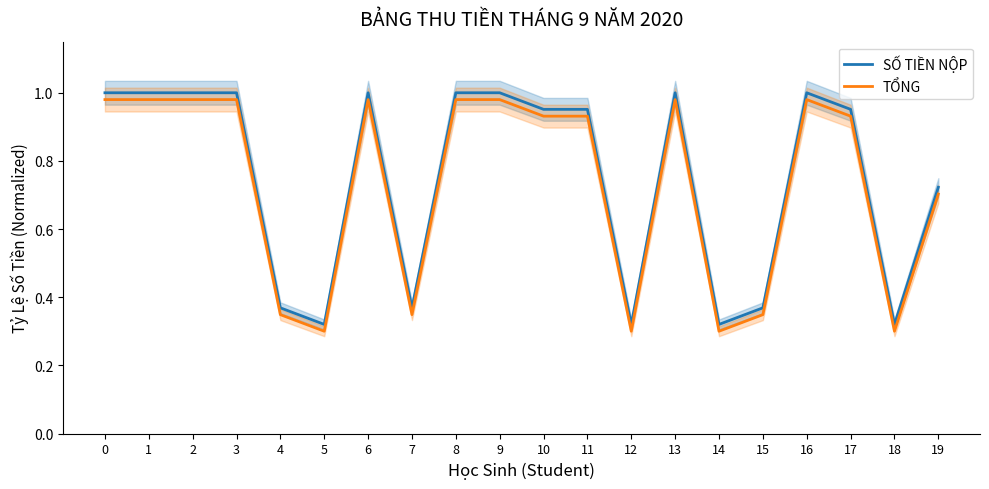

True or false: TỔNG and SỐ TIỀN NỘP cross at least once.

False